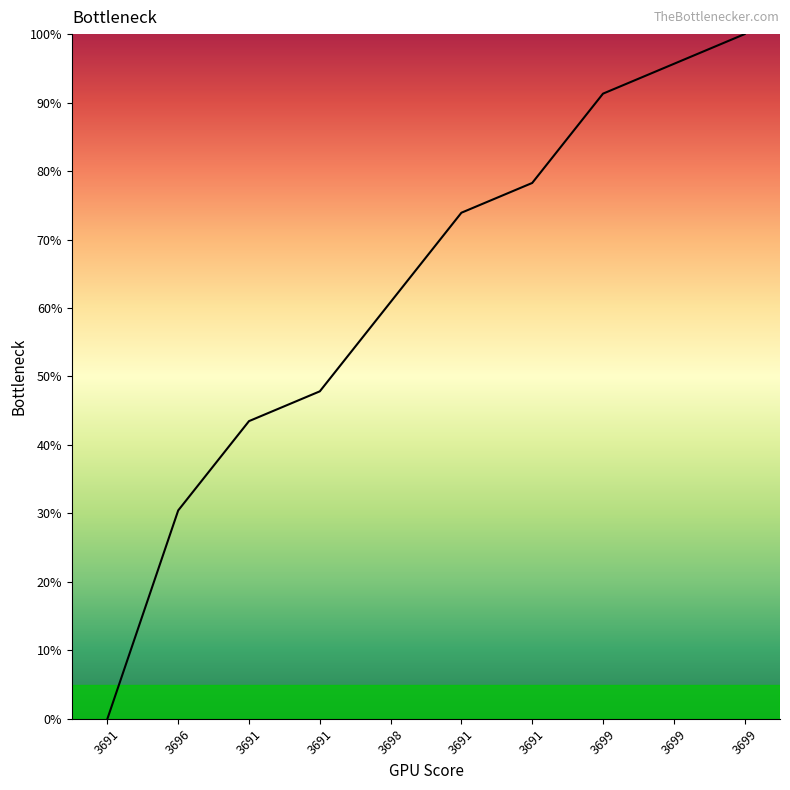

Rank the categories by value from highest to lowest.

3699, 3699, 3699, 3691, 3691, 3698, 3691, 3691, 3696, 3691